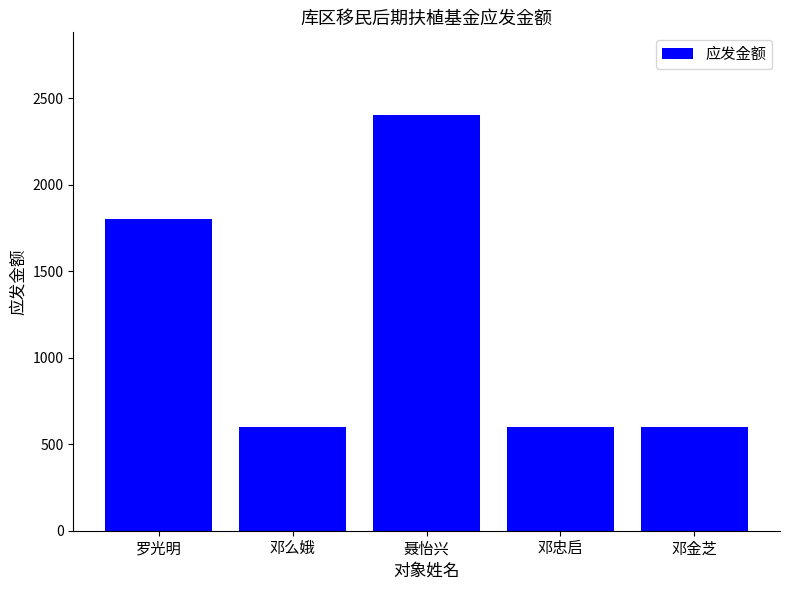

The chart shows a value of 600 at 邓忠启. True or false?

True